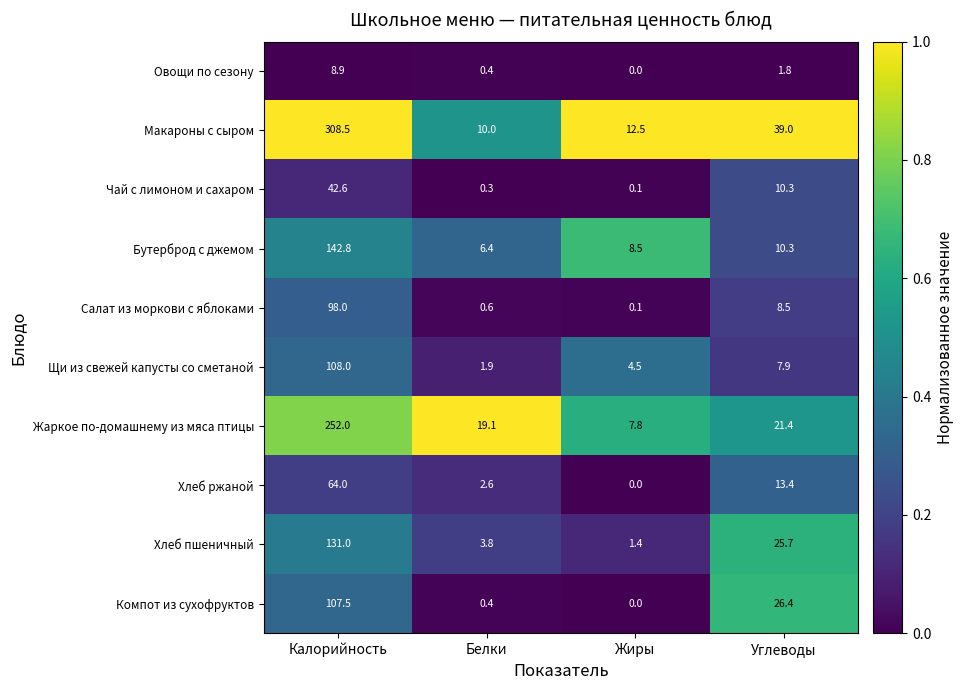

Which series has the largest total across all categories?

Макароны с сыром